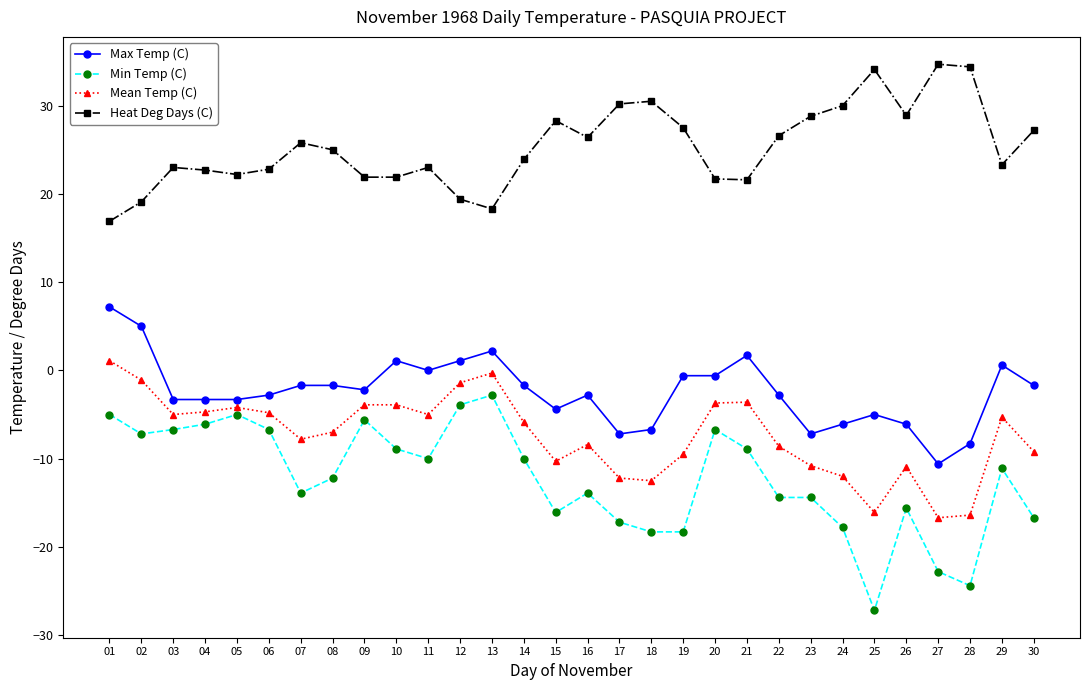

Which series has the largest total across all categories?

Heat Deg Days (C)